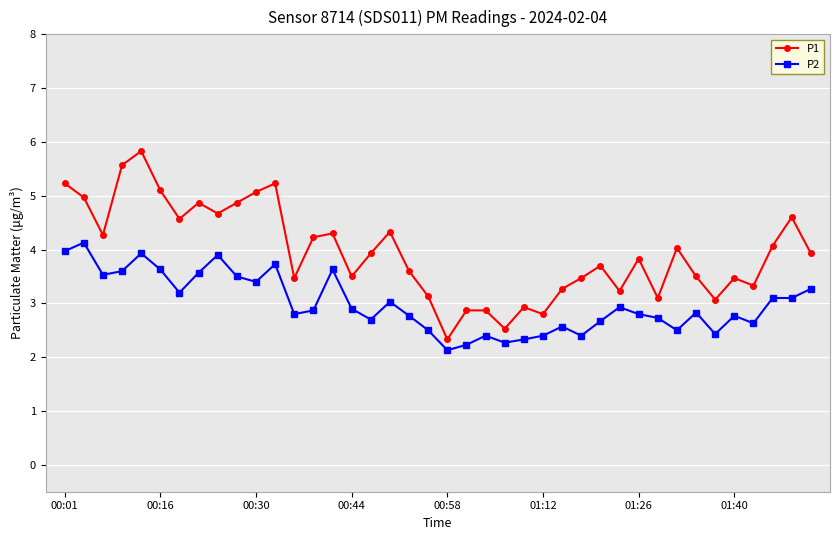

Which series has the largest total across all categories?

P1